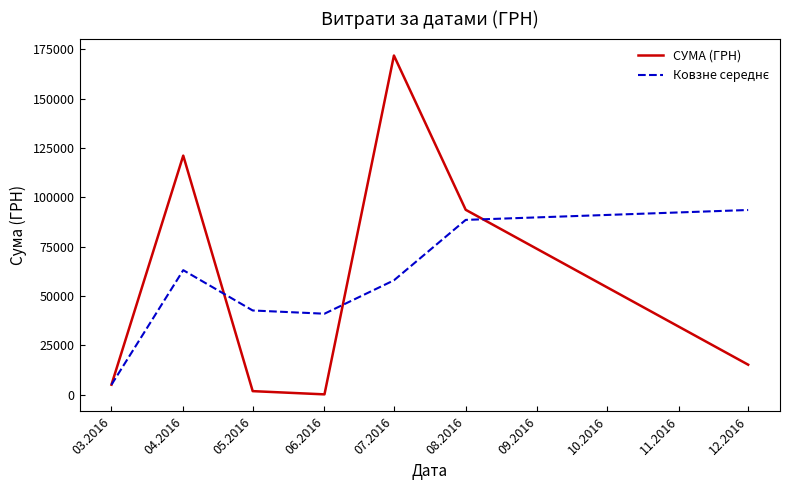

What is the average value of the СУМА (ГРН) series?

58486.7